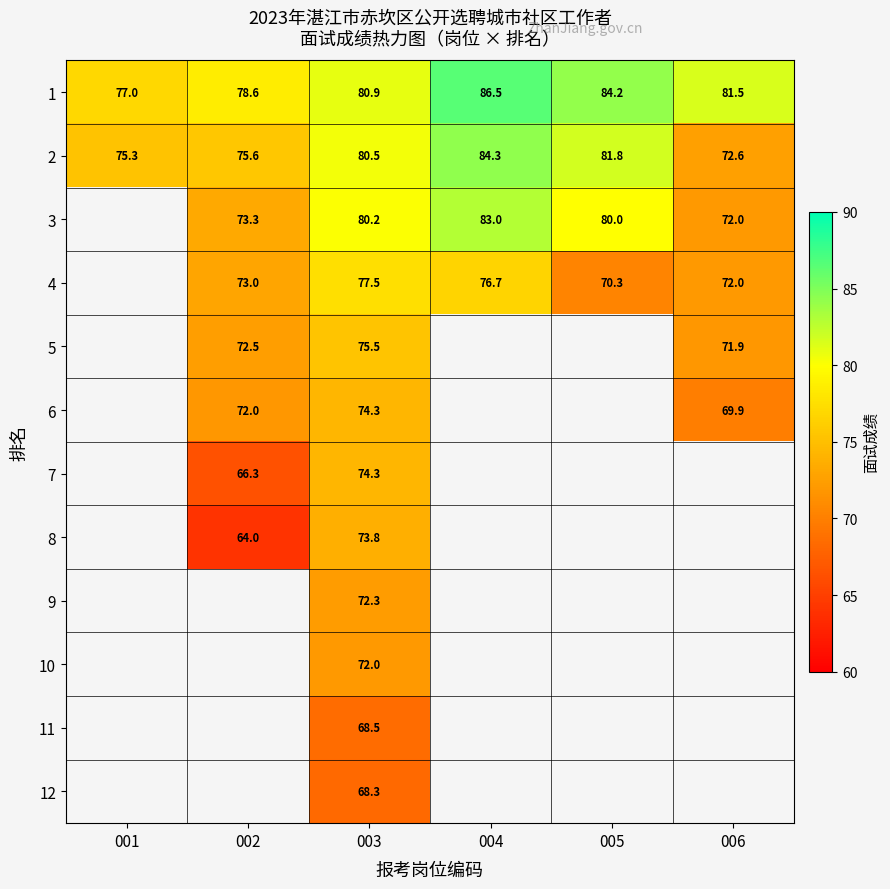

Is the value of 1 at 005 greater than the value of 10 at 003?

Yes